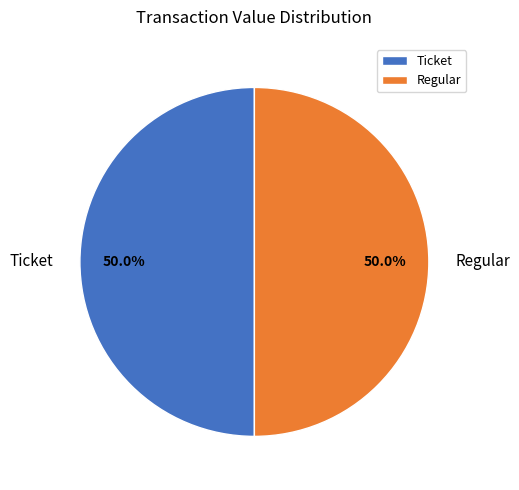

What is the ratio of the value at Regular to the value at Ticket?

1.0